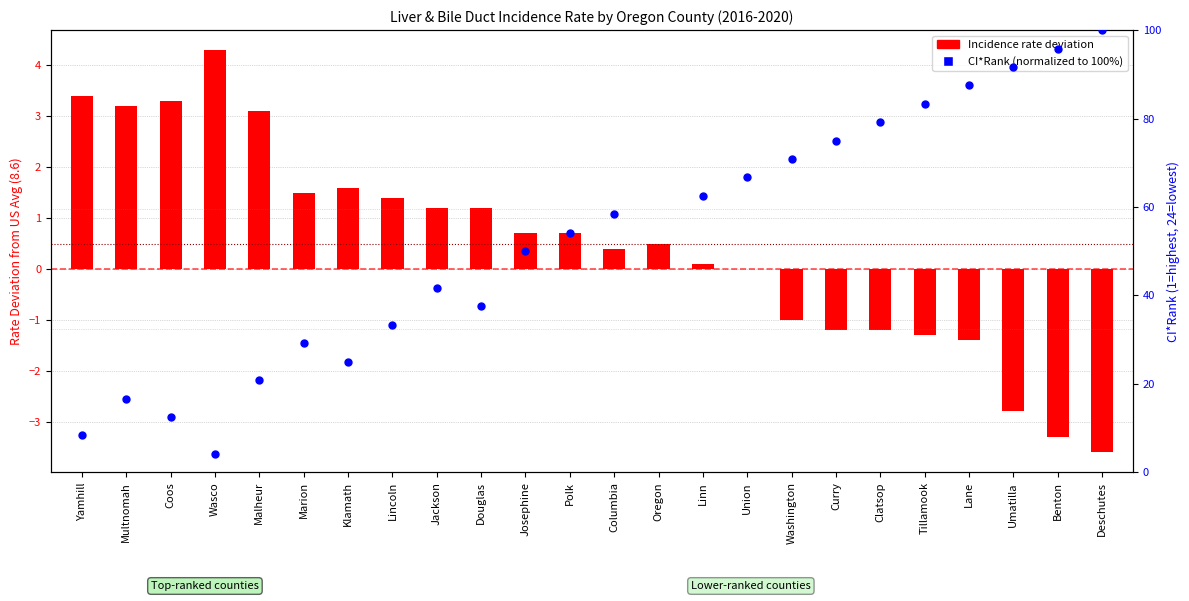

What is the ratio of the value at Douglas to the value at Klamath?

0.8